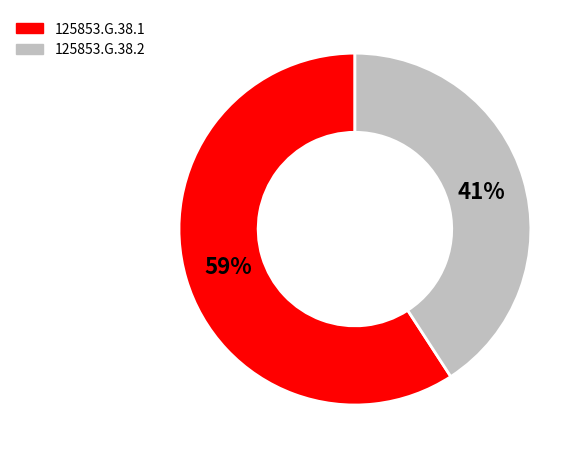

Between 125853.G.38.1 and 125853.G.38.2, which is larger?

125853.G.38.1